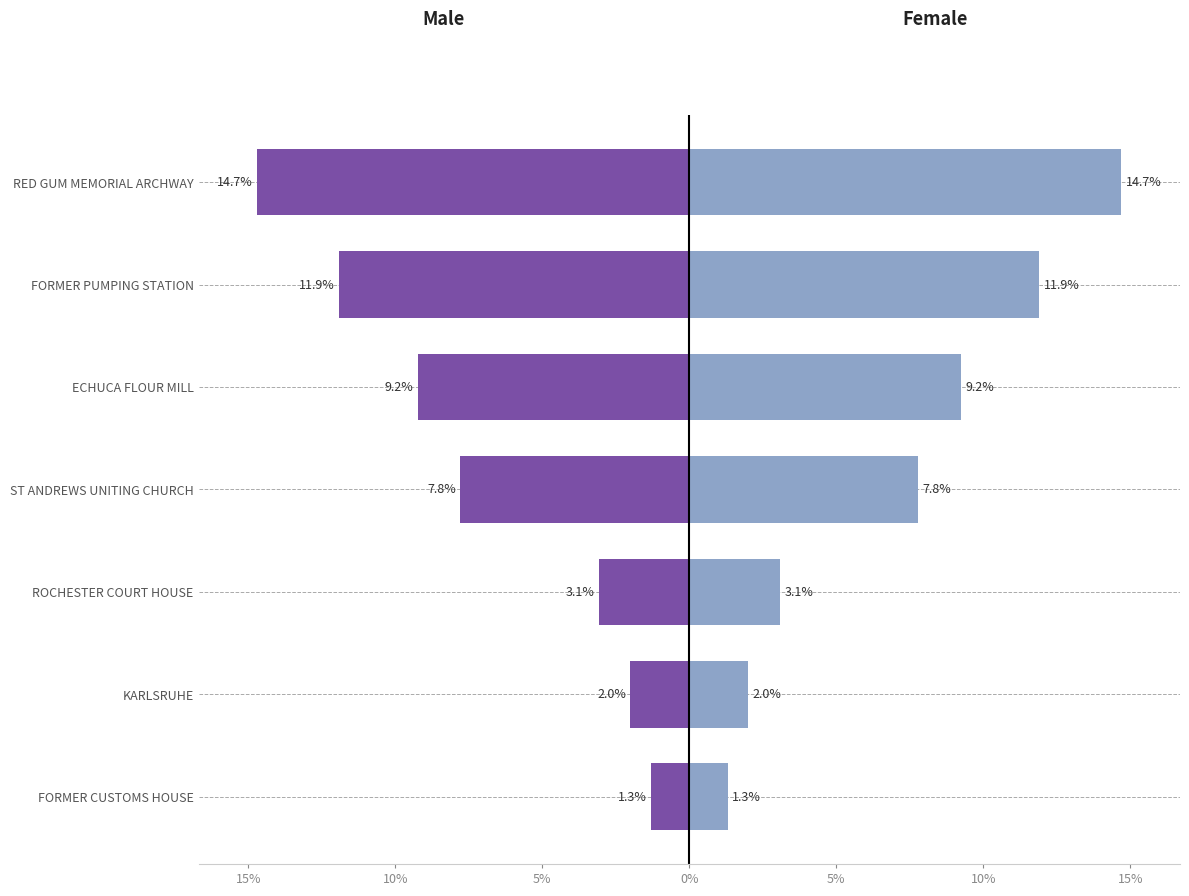

Rank the series at ROCHESTER COURT HOUSE from highest to lowest value.

Female, Male